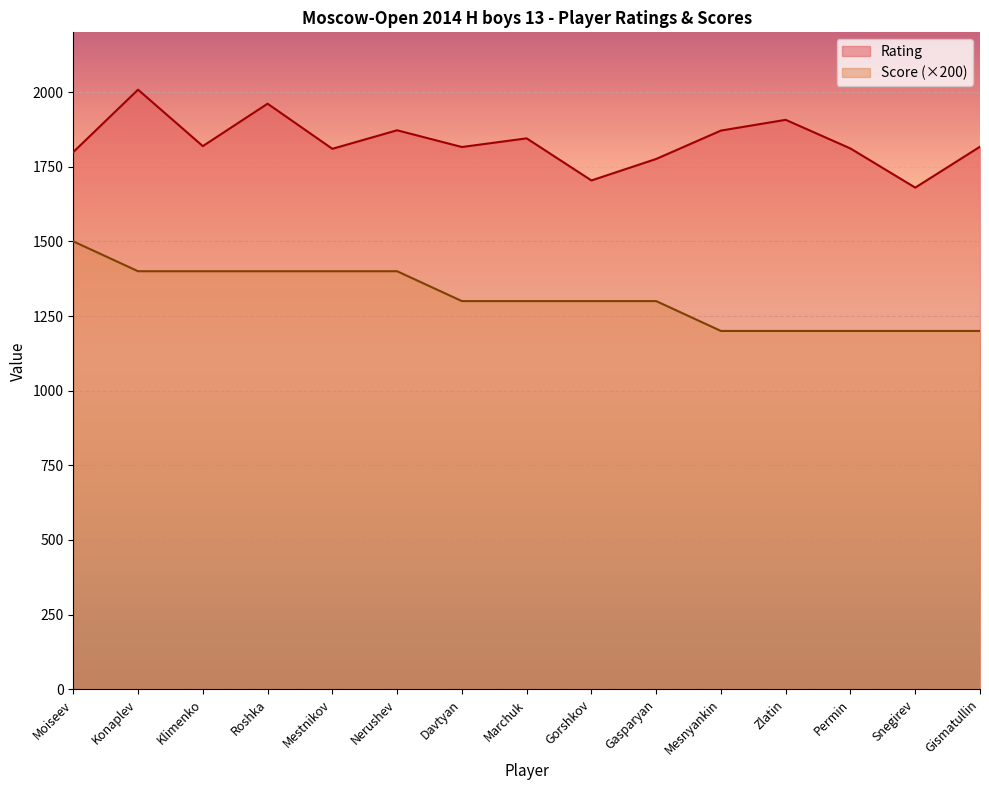

What is the sum of the Score values at Marchuk and Moiseev?

2800